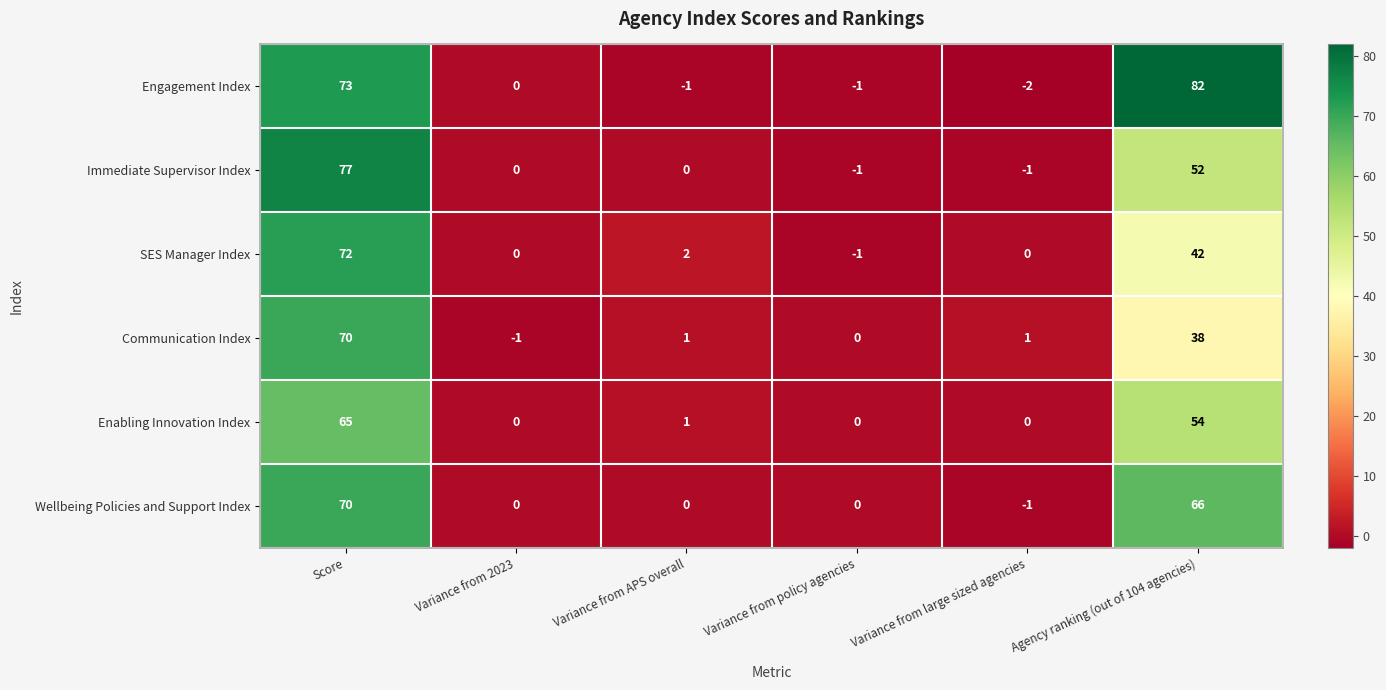

Where is Communication Index nearest to the value 34?

Agency ranking (out of 104 agencies)